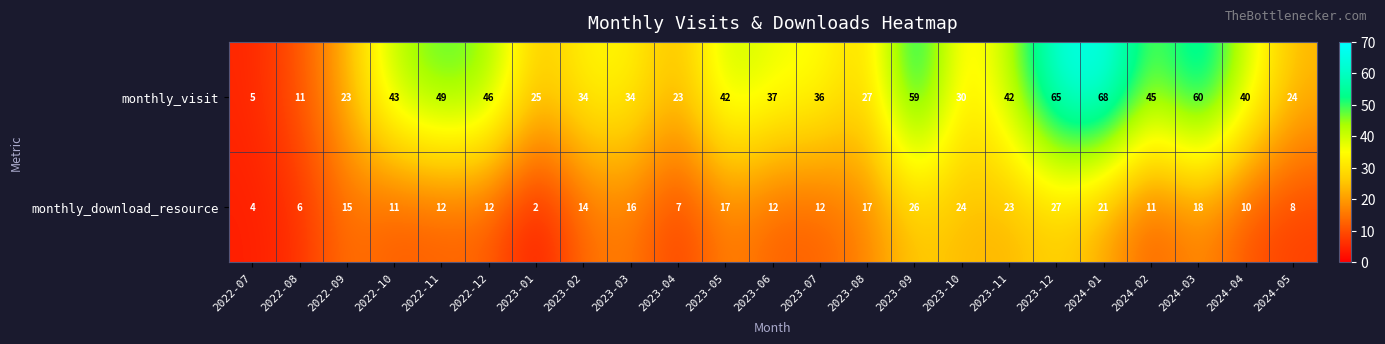

Which series changed the most between 2023-06 and 2023-11?

monthly_download_resource